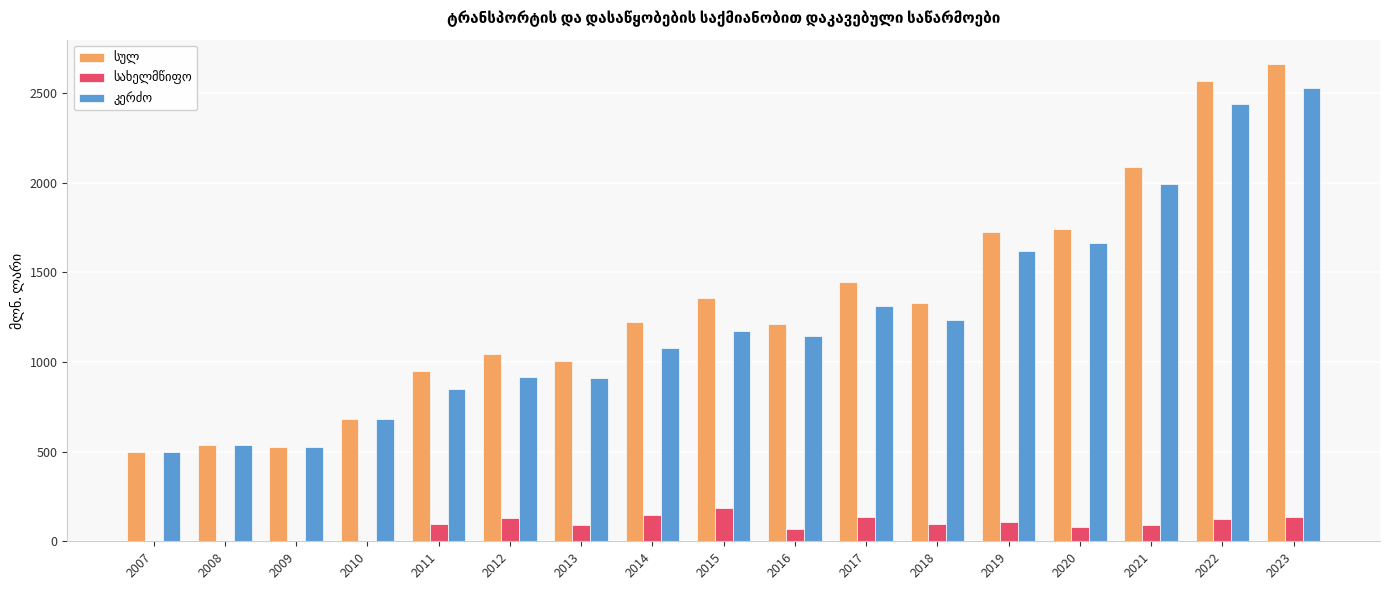

At which category is the sum across all series the highest?

2023